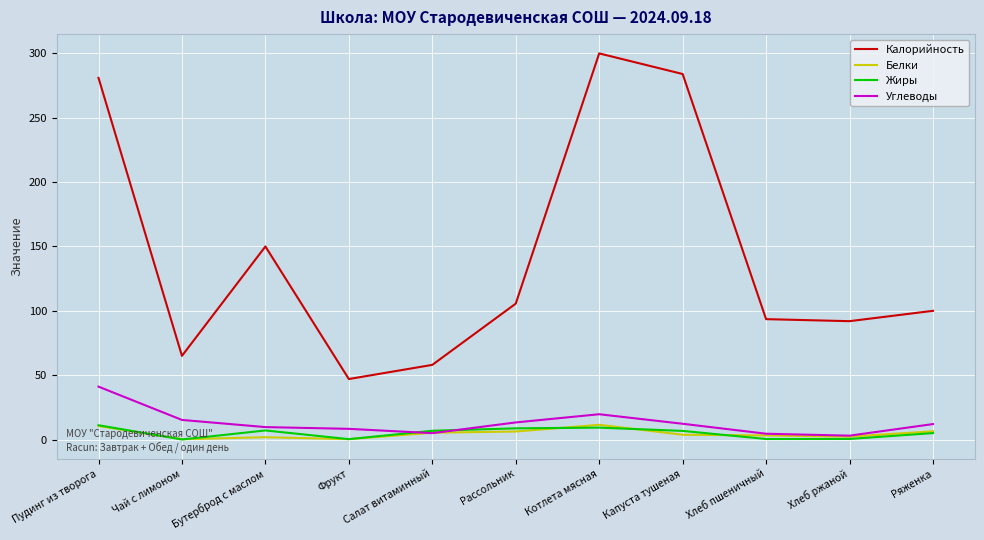

In Белки, how many points are lower than both neighbors (excluding endpoints)?

3